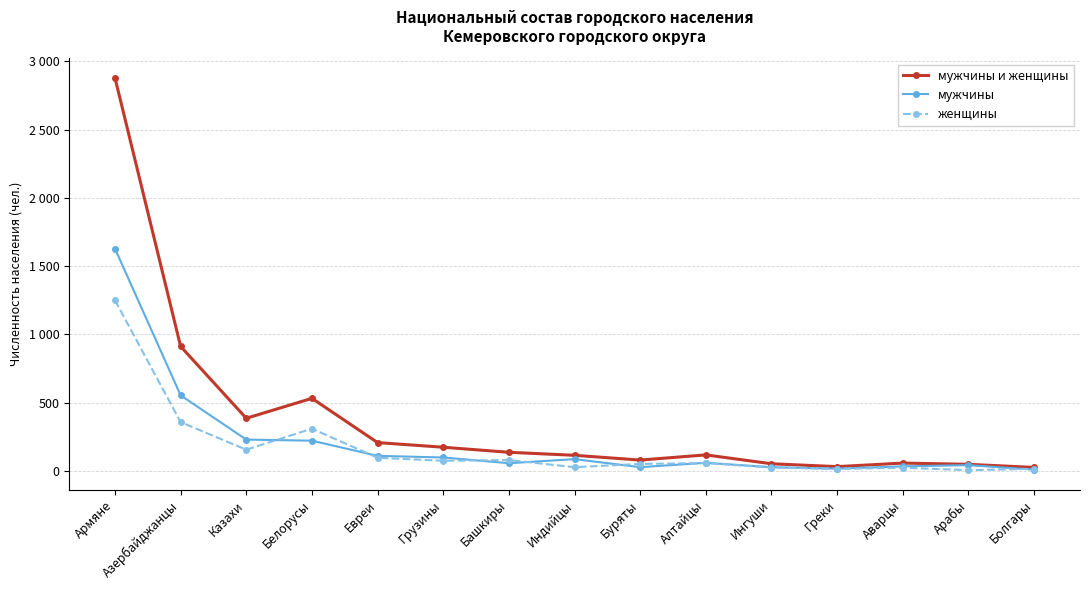

Is it true that мужчины equals 4 at Болгары?

False